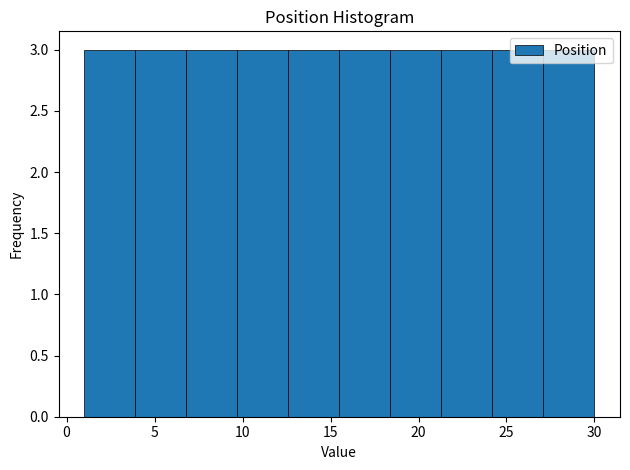

What is the height of the bar covering 15.5 to 18.4 on the x-axis? Neither the bar edges nor the heights are printed on the chart, so give them approximately, as read against the axes.

3